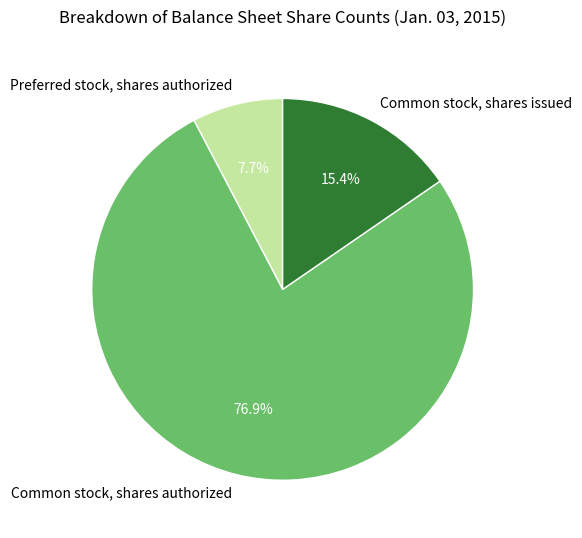

Count the number of slices in the pie.

3